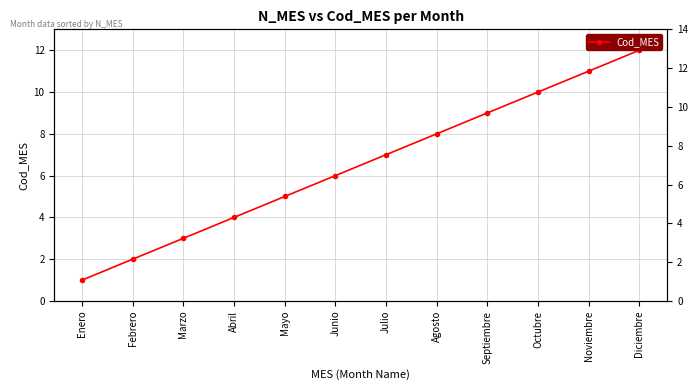

What is the maximum value shown in the chart?

12